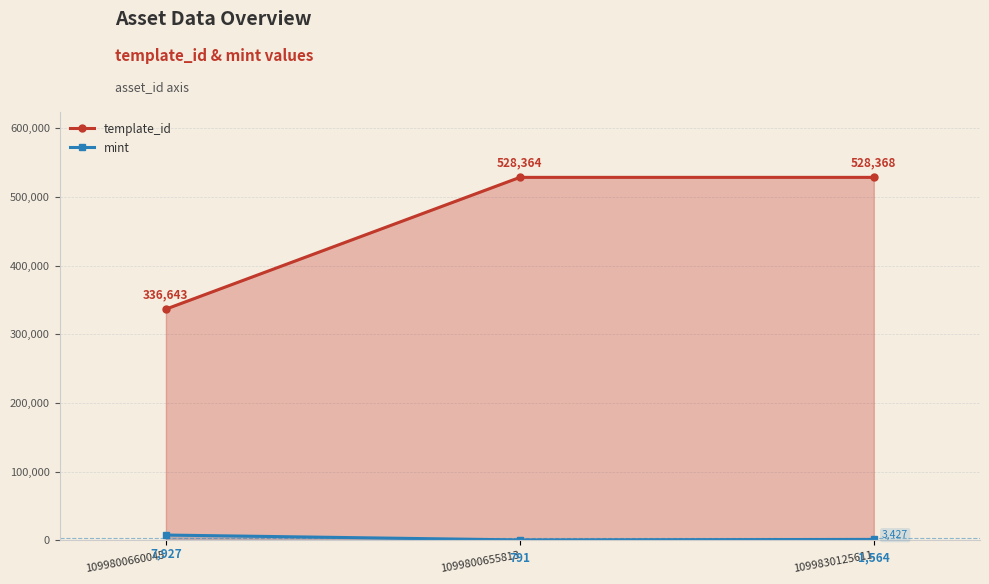

What is the difference between the maximum and minimum values in the mint series?

7136